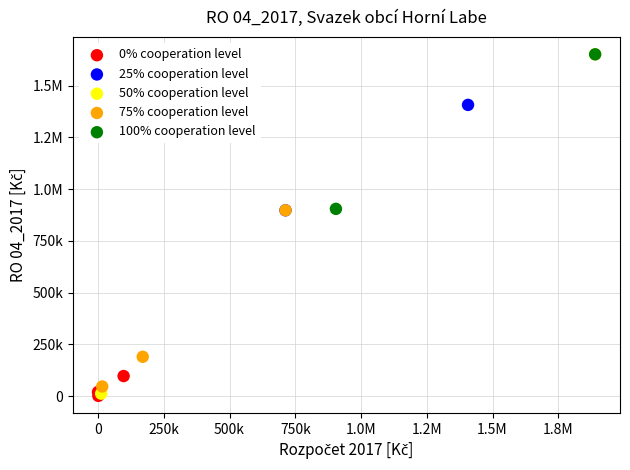

What are all the series names shown in the legend?

0% cooperation level, 25% cooperation level, 50% cooperation level, 75% cooperation level, 100% cooperation level